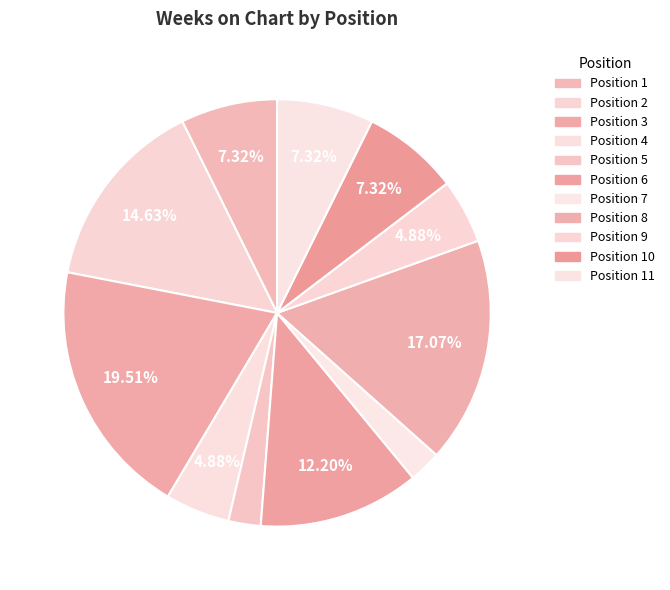

How many slices are in this pie chart?

11